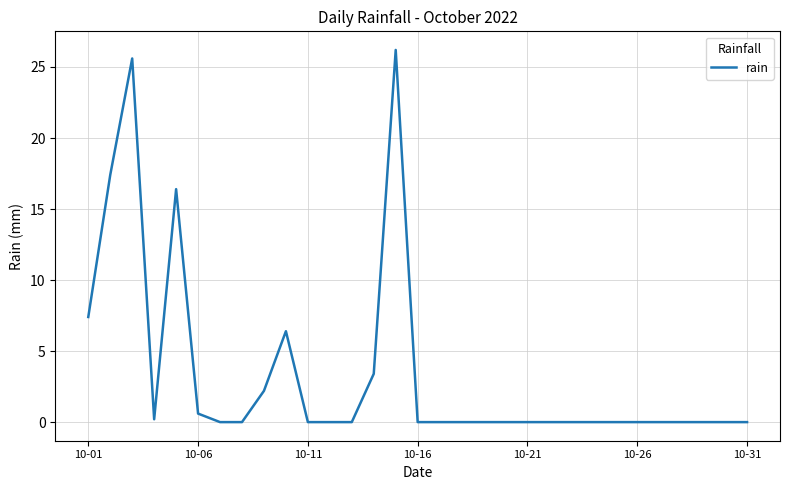

What is the difference between the maximum and minimum values?

26.2